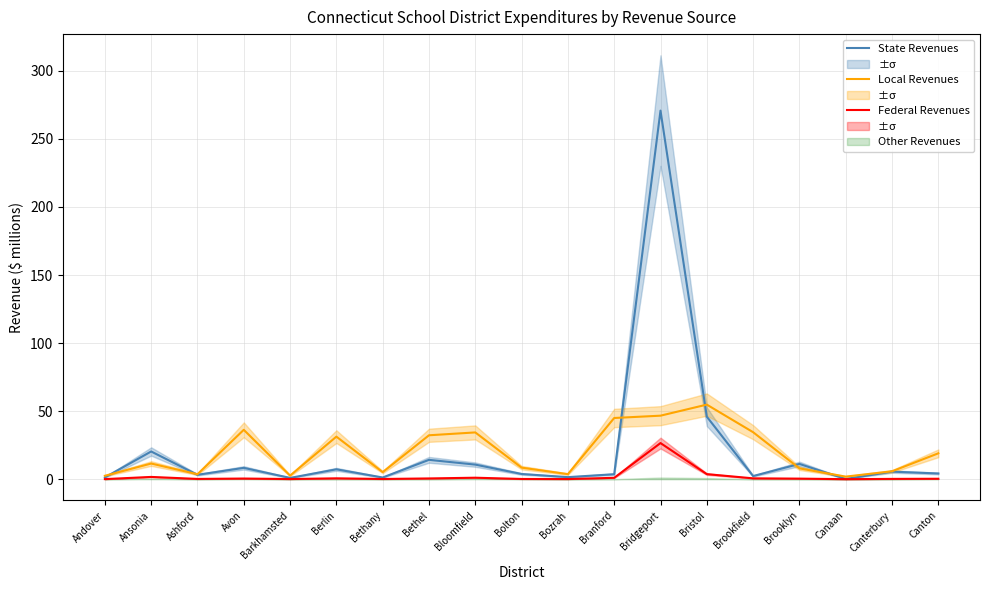

What is the label of the 2nd point from the right?

Canterbury